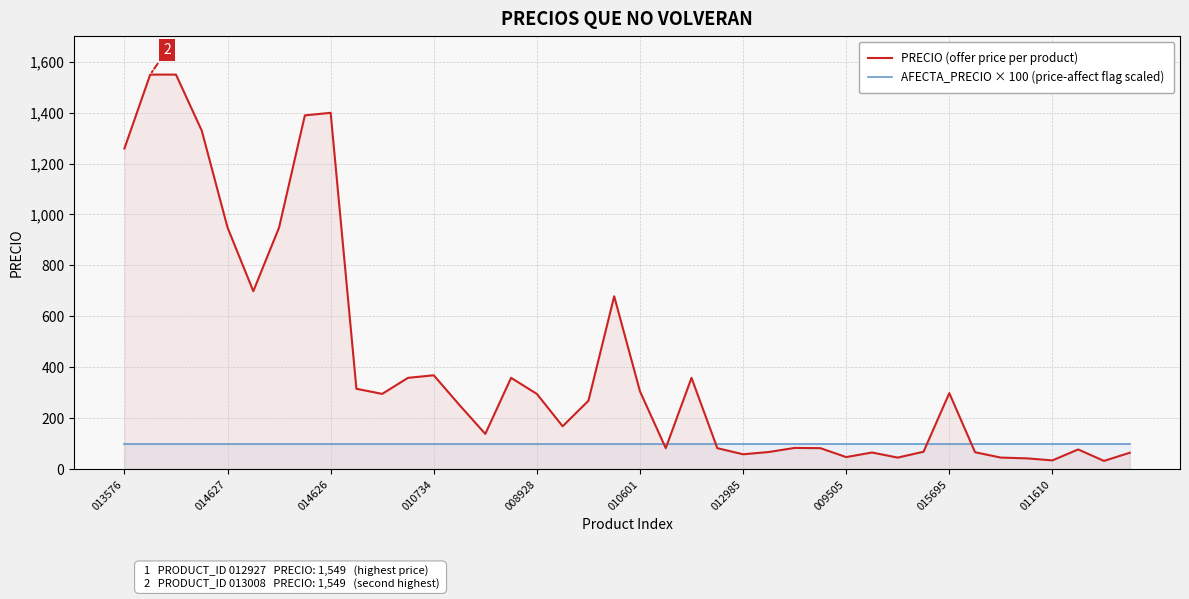

What value does the PRECIO (offer price per product) series have at 38?

33